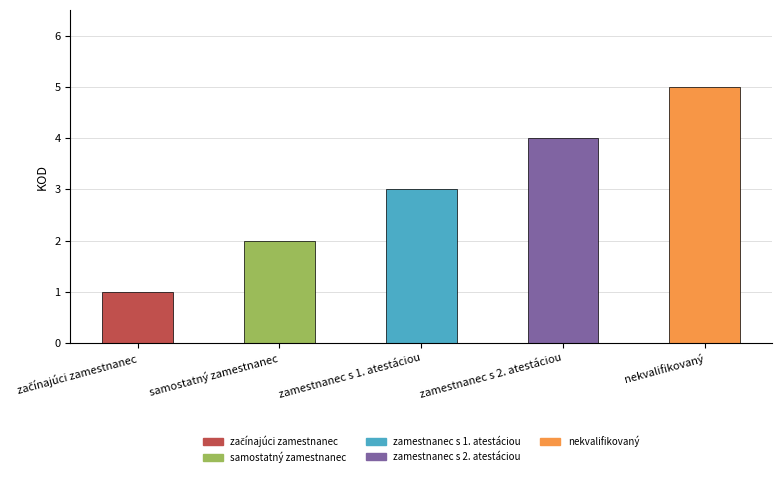

The value at zamestnanec s 1. atestáciou is 4. True or false?

False